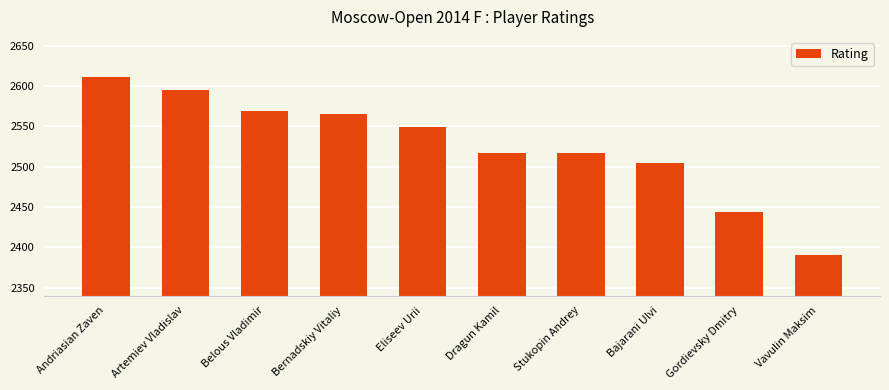

Reading left to right, list all the values displayed in this chart.

Andriasian Zaven=2611	Artemiev Vladislav=2595	Belous Vladimir=2569	Bernadskiy Vitaliy=2565	Eliseev Urii=2549	Dragun Kamil=2517	Stukopin Andrey=2517	Bajarani Ulvi=2504	Gordievsky Dmitry=2444	Vavulin Maksim=2390